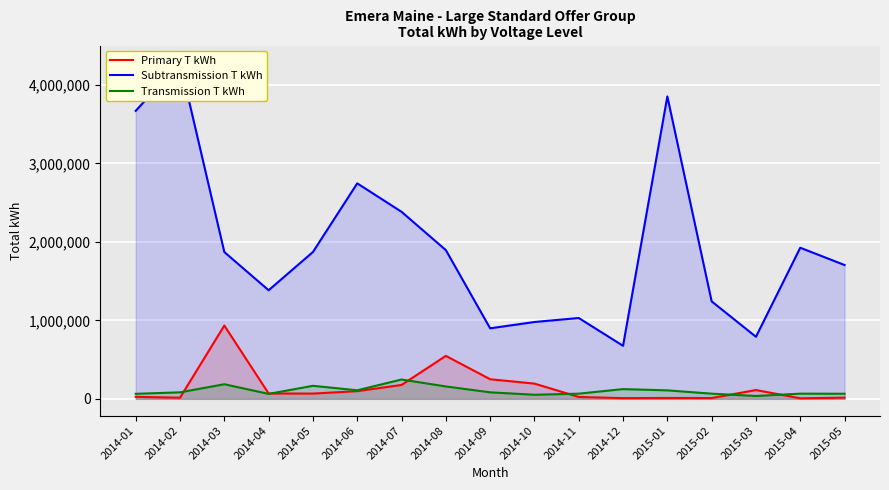

Where is the first local minimum for Primary T kWh?

2014-02